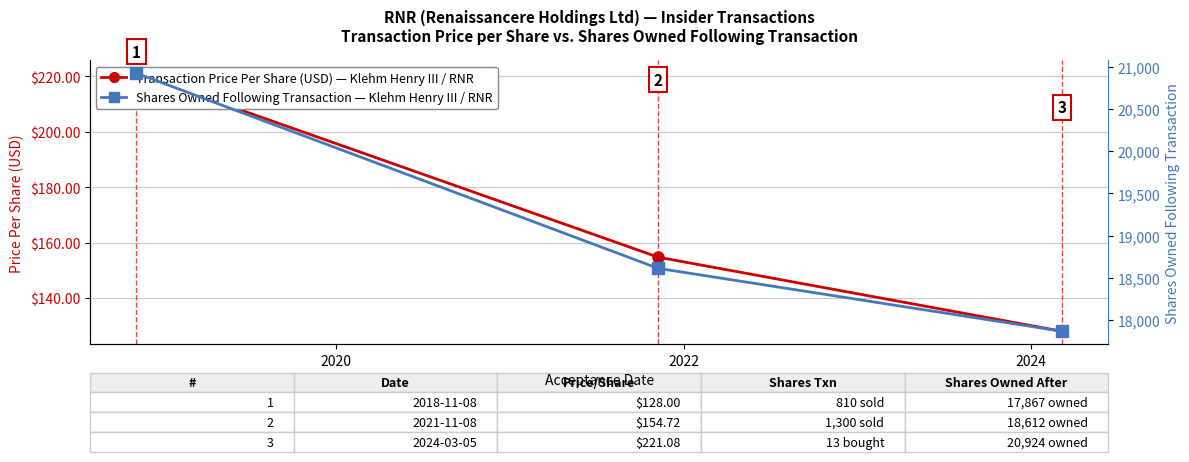

List the labels in order of Transaction Price Per Share (USD) value, smallest first.

2022, 2020, 2018